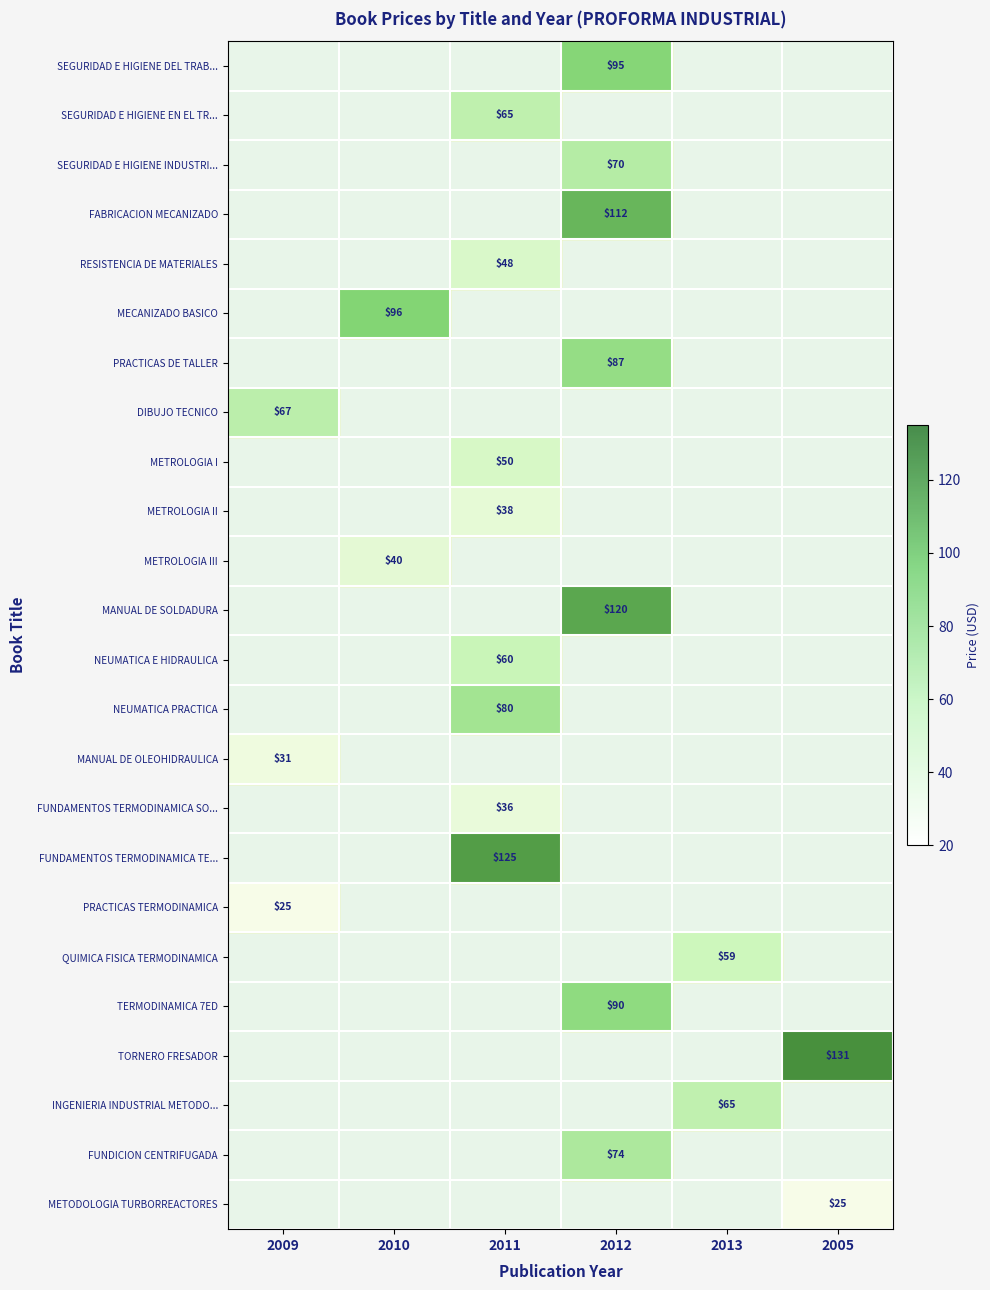

The value of METROLOGIA II at 2012 is 0.0. True or false?

True